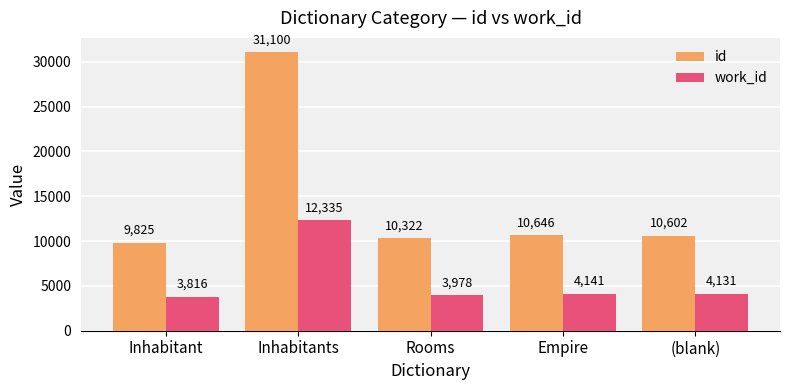

Is it true that id equals 5720 at Empire?

False